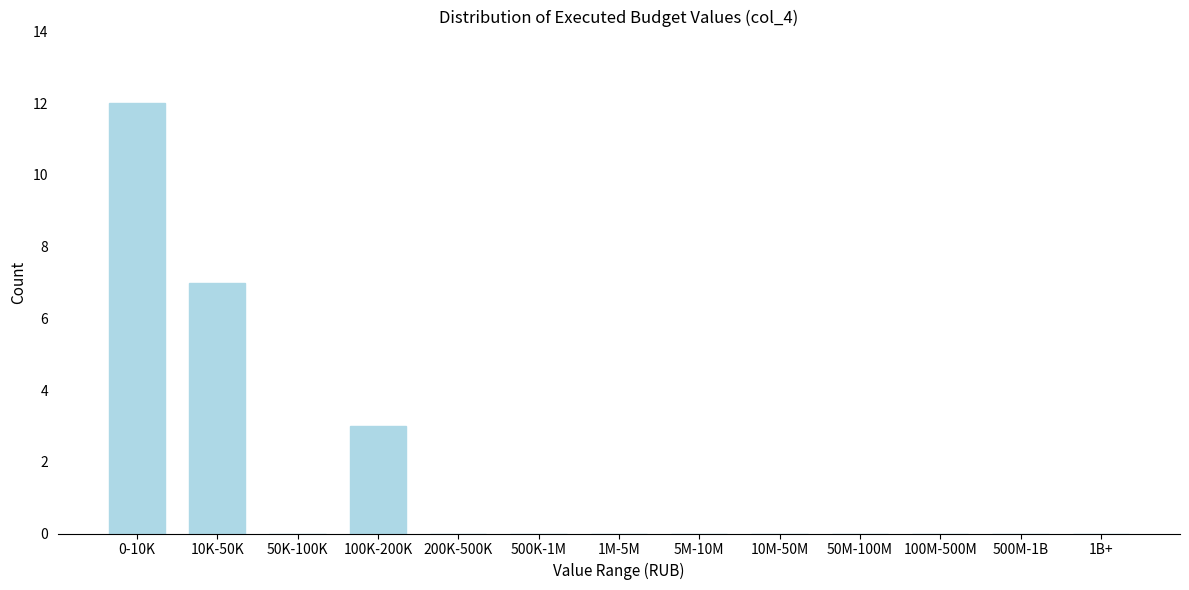

Reading right to left, list all the values displayed in this chart.

1B+=0	500M-1B=0	100M-500M=0	50M-100M=0	10M-50M=0	5M-10M=0	1M-5M=0	500K-1M=0	200K-500K=0	100K-200K=3	50K-100K=0	10K-50K=7	0-10K=12